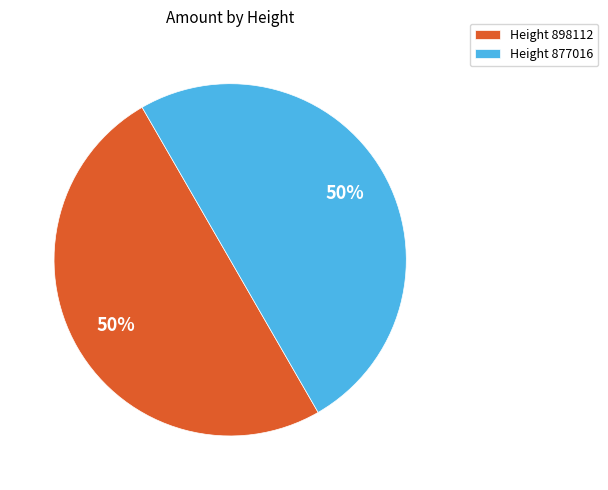

To the nearest percent, what percentage of the pie is Height 898112?

50%